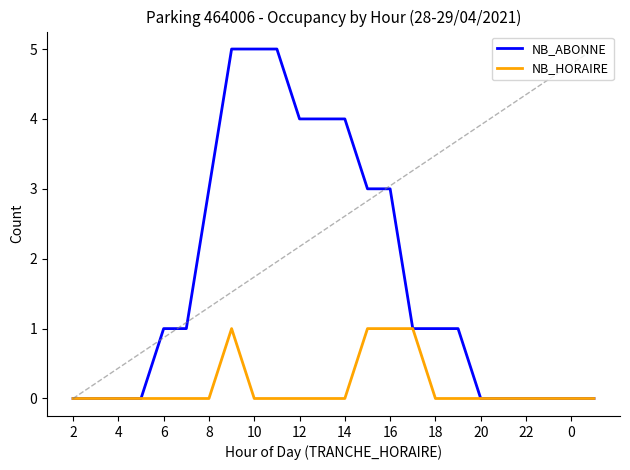

List the series in order of their overall mean, highest first.

NB_ABONNE, NB_HORAIRE